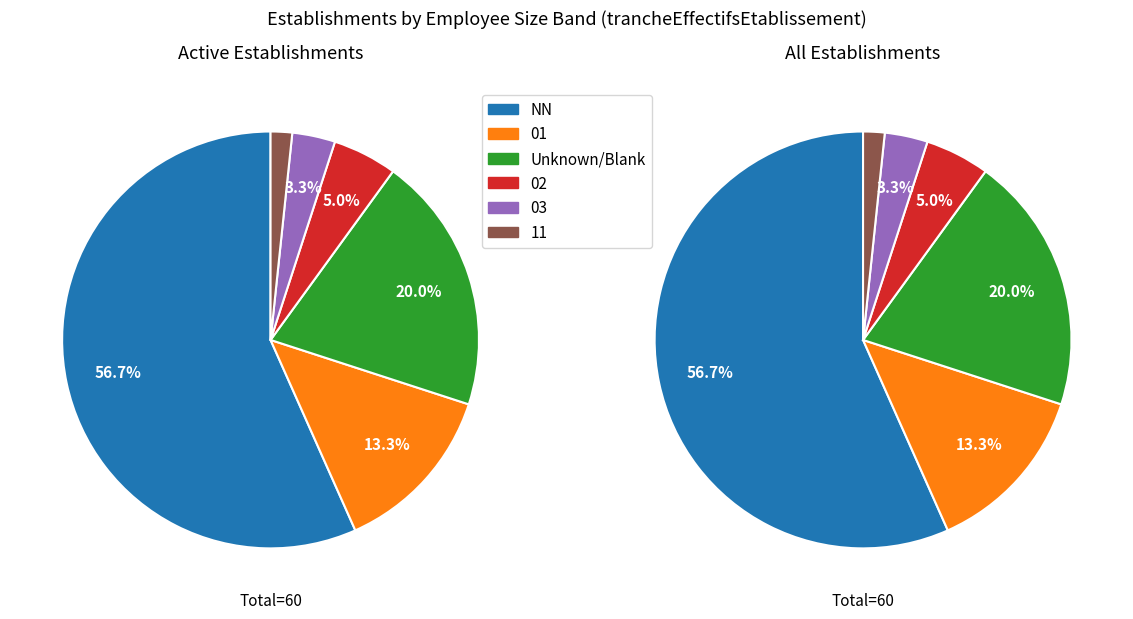

Which category has the smallest portion of the pie?

11